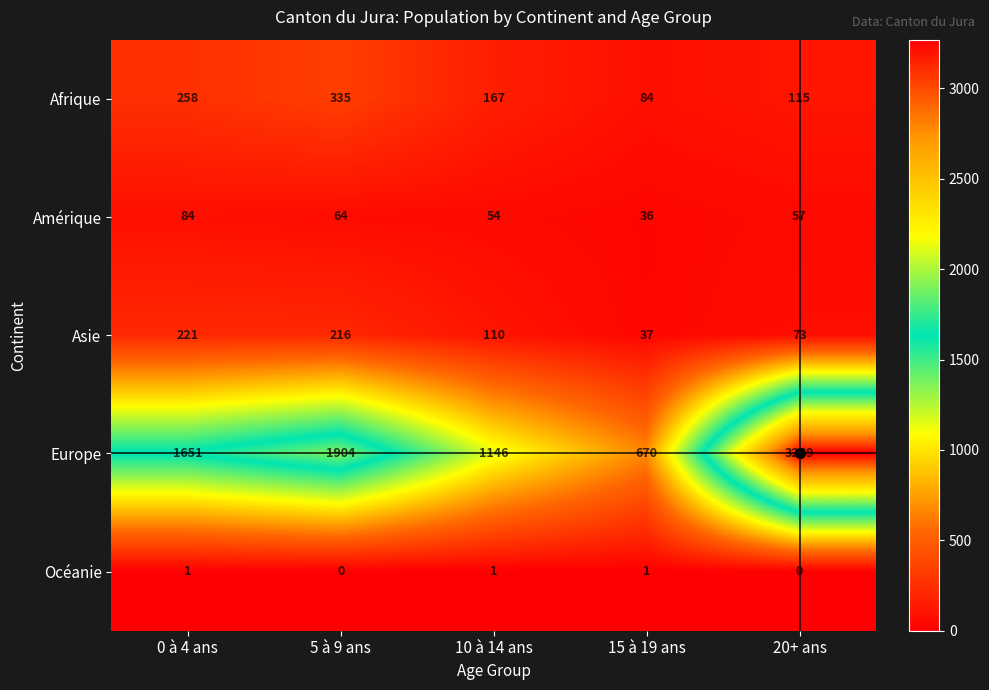

Which series has the largest range (max minus min)?

Europe